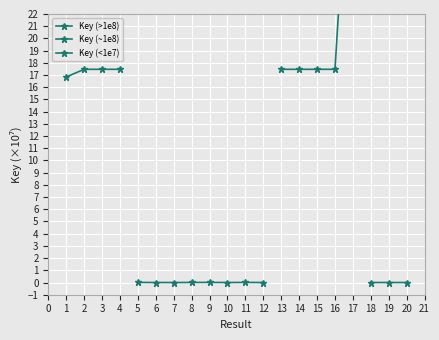

How many interior local peaks does the Key (>1e8) series have?

1